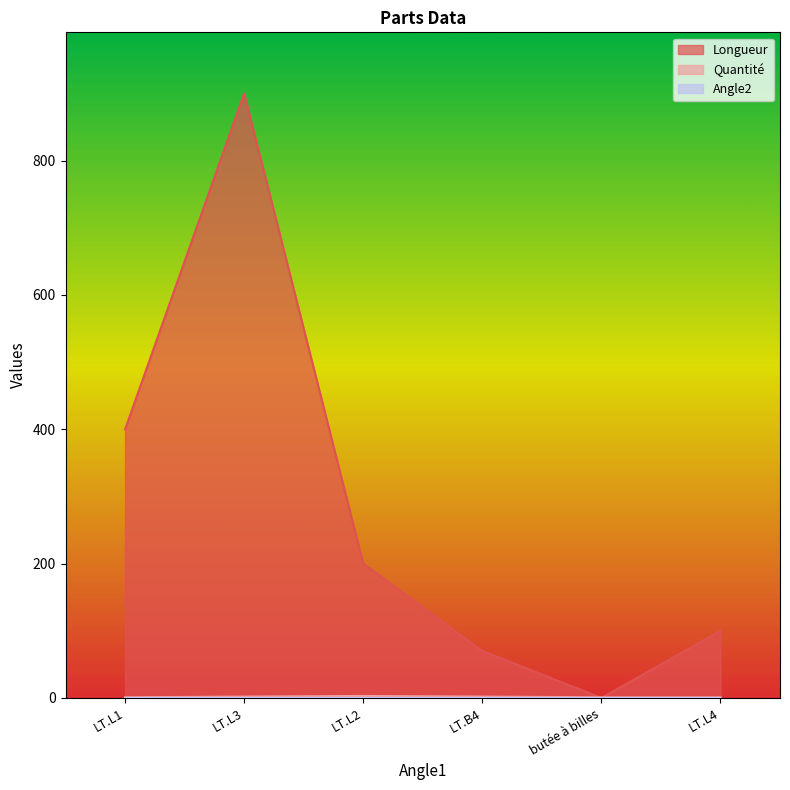

What is the difference between the highest and lowest values at LT.B4?

70